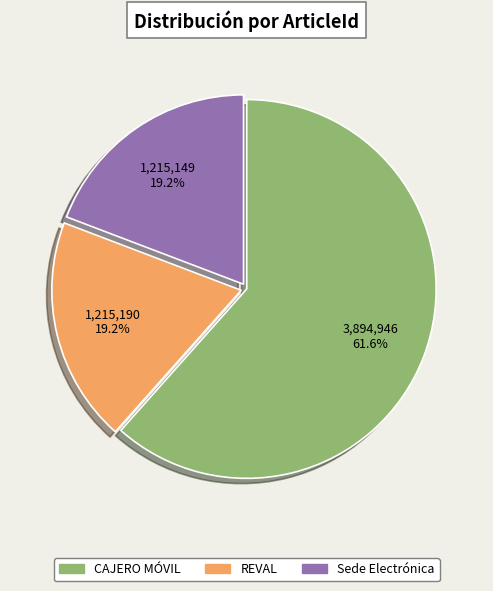

Which slice is the largest?

CAJERO MÓVIL